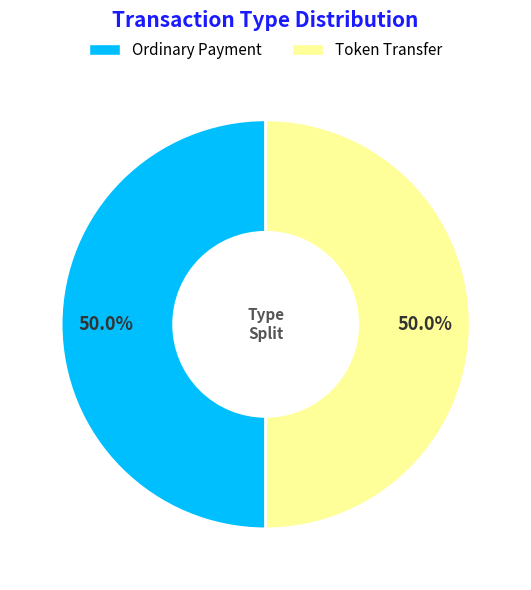

Approximately how many times larger is the value at Ordinary Payment compared to Token Transfer?

1.0